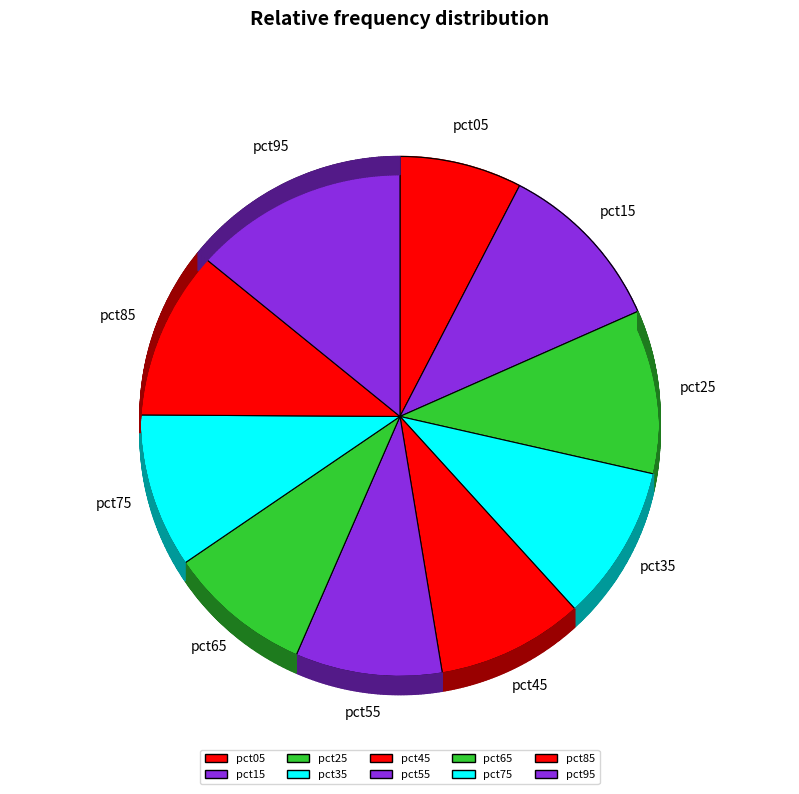

Does any single category account for the majority?

No